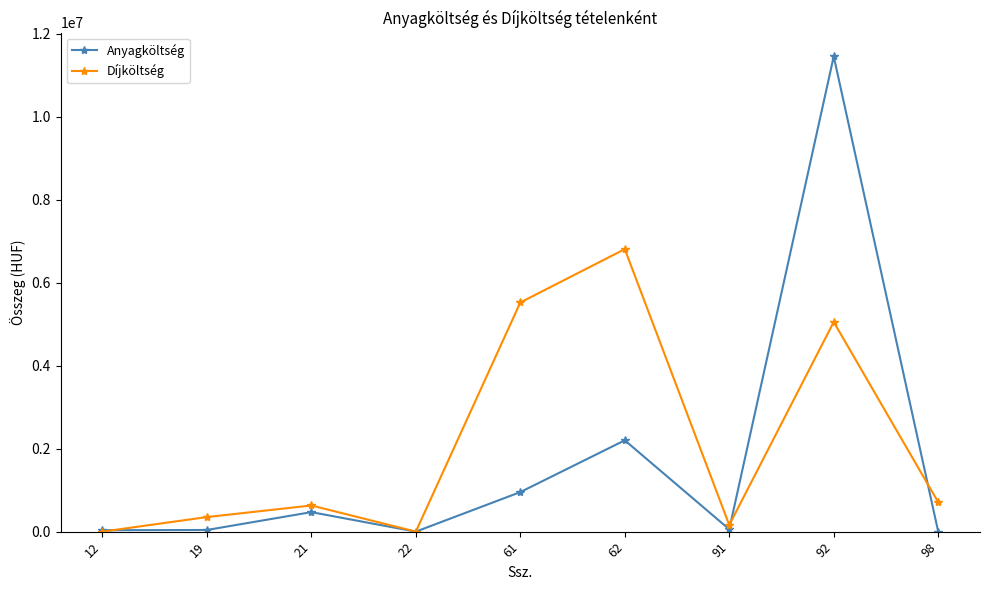

How many values in the Díjköltség series are below 630340?

4